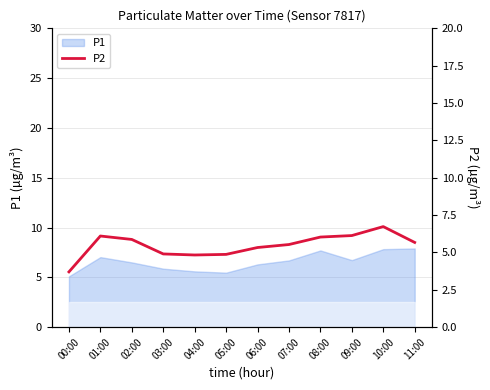

True or false: the data shows 4.9 at 05:00.

True